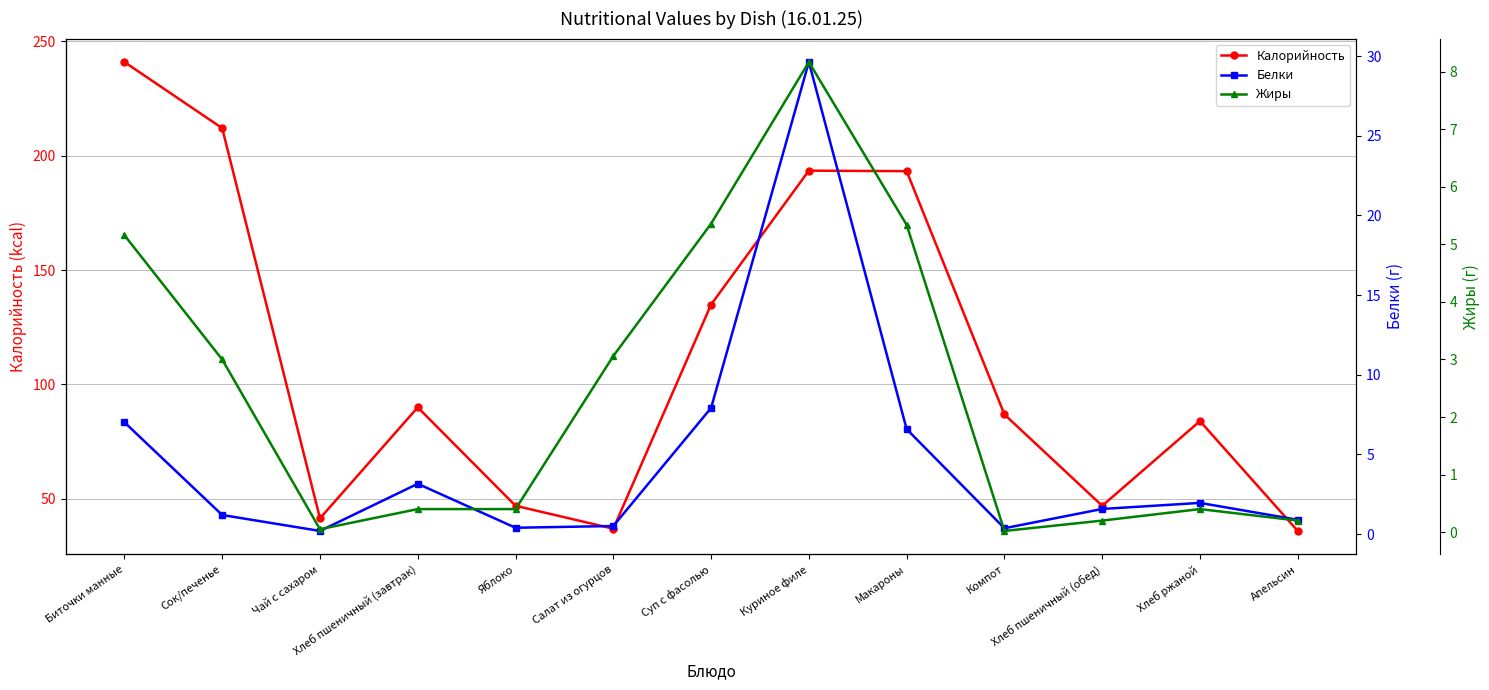

What is the label of the 6th point from the left?

Салат из огурцов